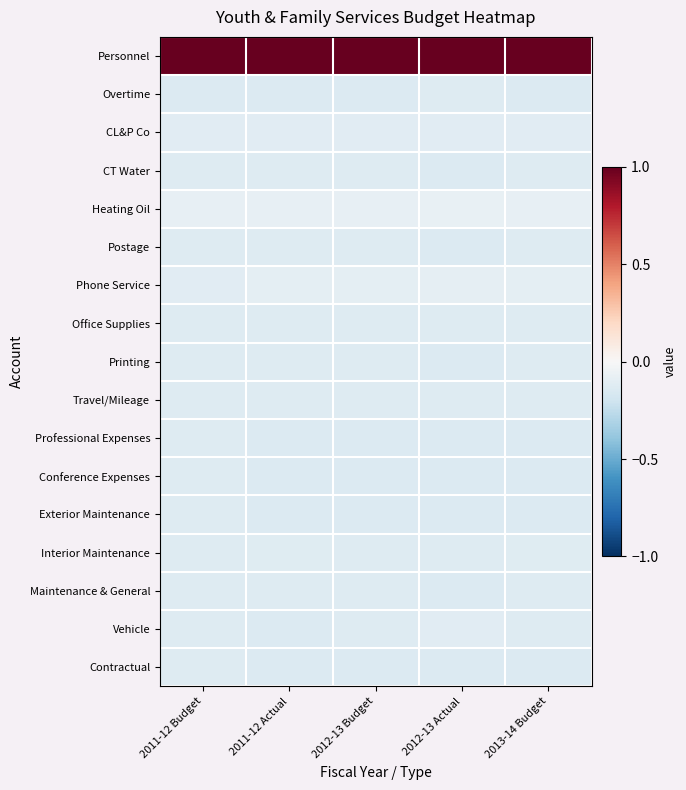

Between 2012-13 Actual and 2011-12 Actual, which is larger?

2012-13 Actual